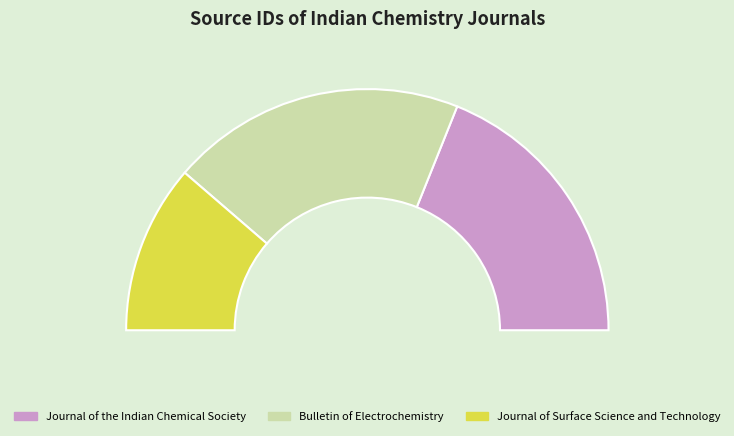

To the nearest percent, what is the difference between the largest and smallest slice percentages?

17%